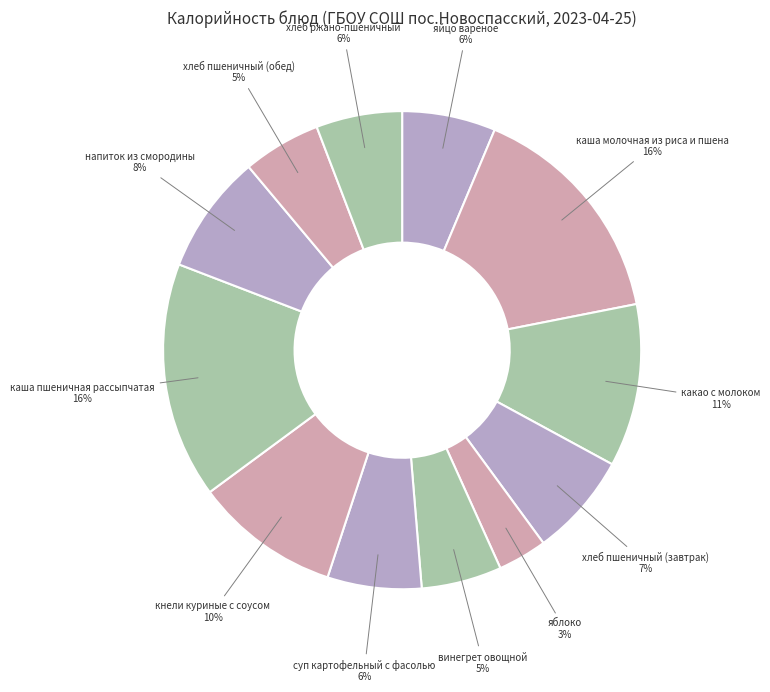

Is there any slice that represents more than half of the pie?

No